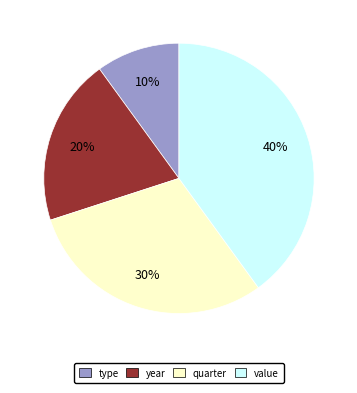

Which has a higher value, value or year?

value